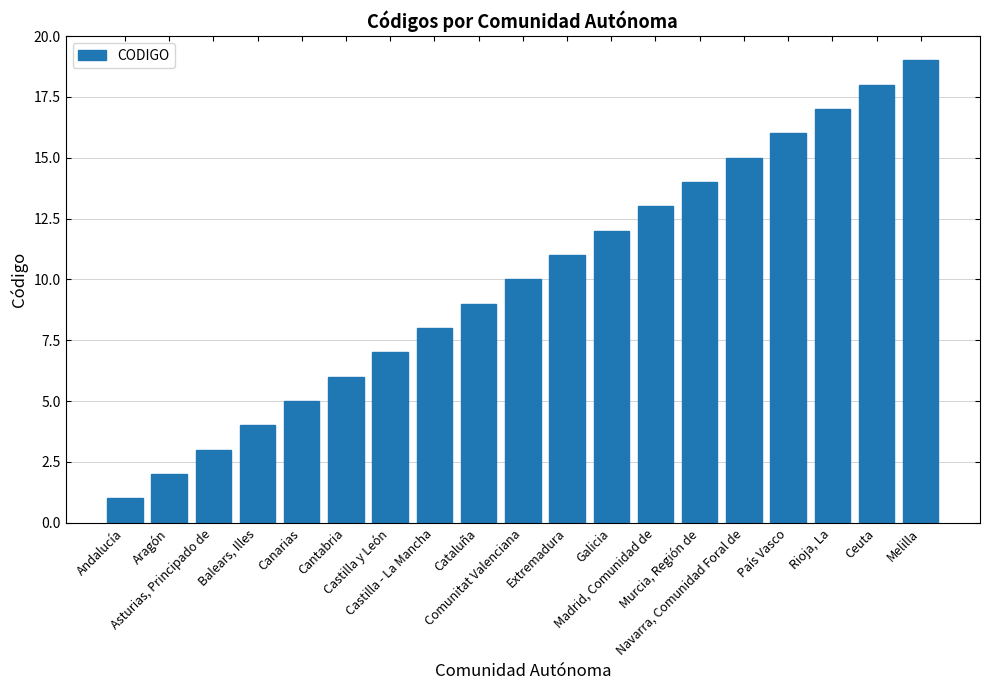

What is the difference between the maximum and second lowest values?

17